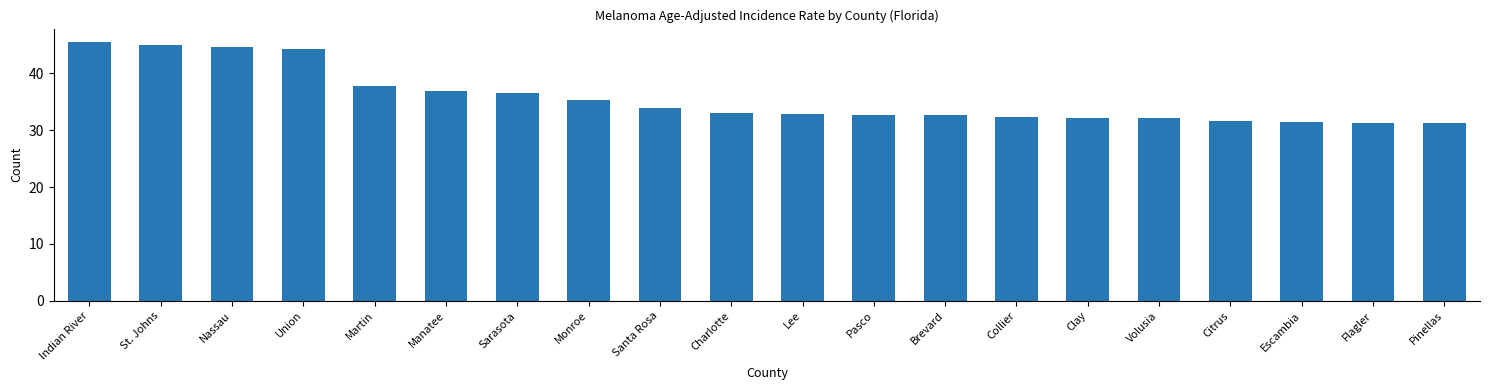

What is the sum of all values?

713.6